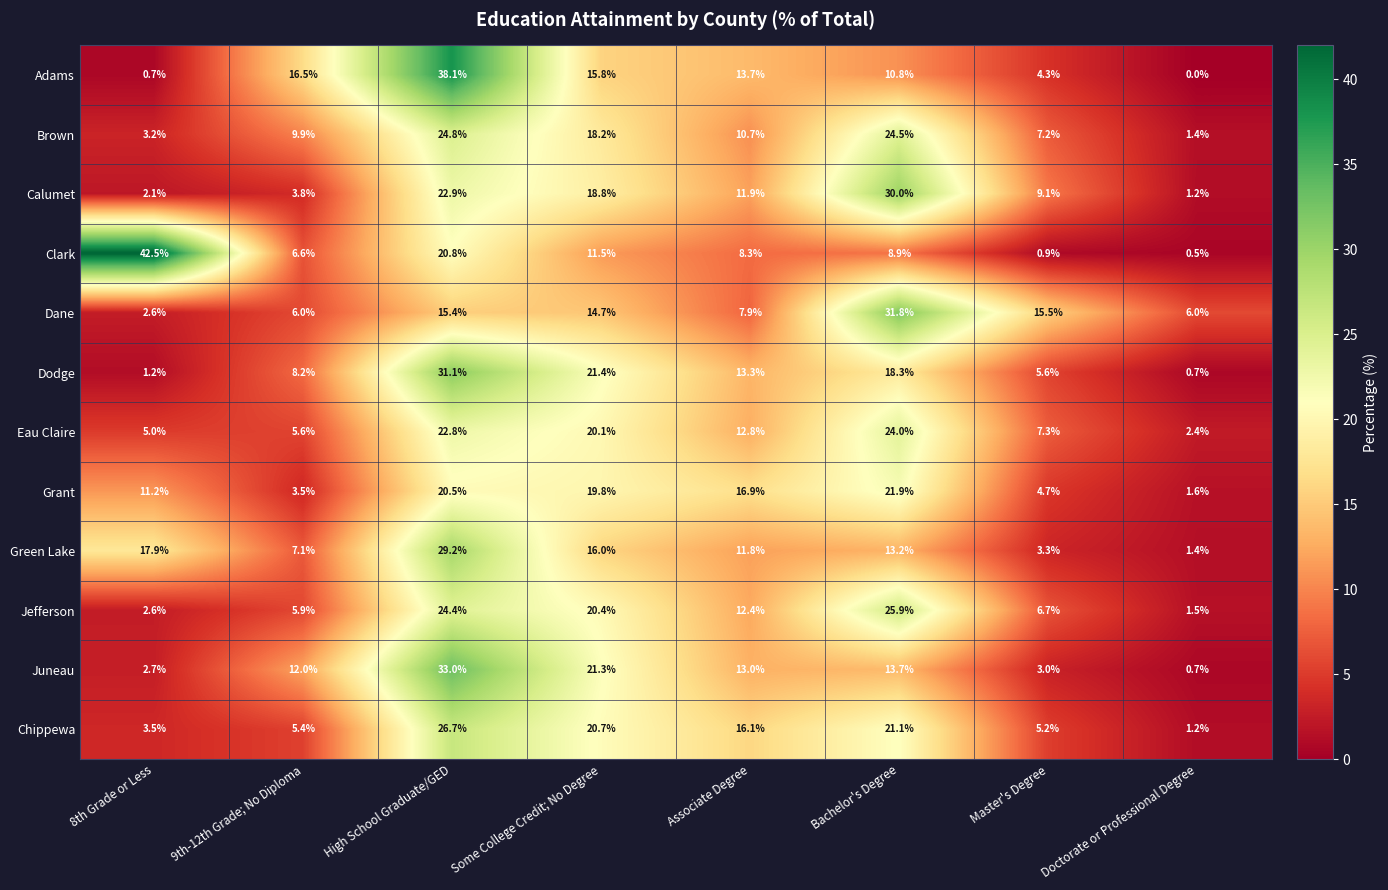

What is the difference between the second highest and minimum values in the Green Lake series?

16.5